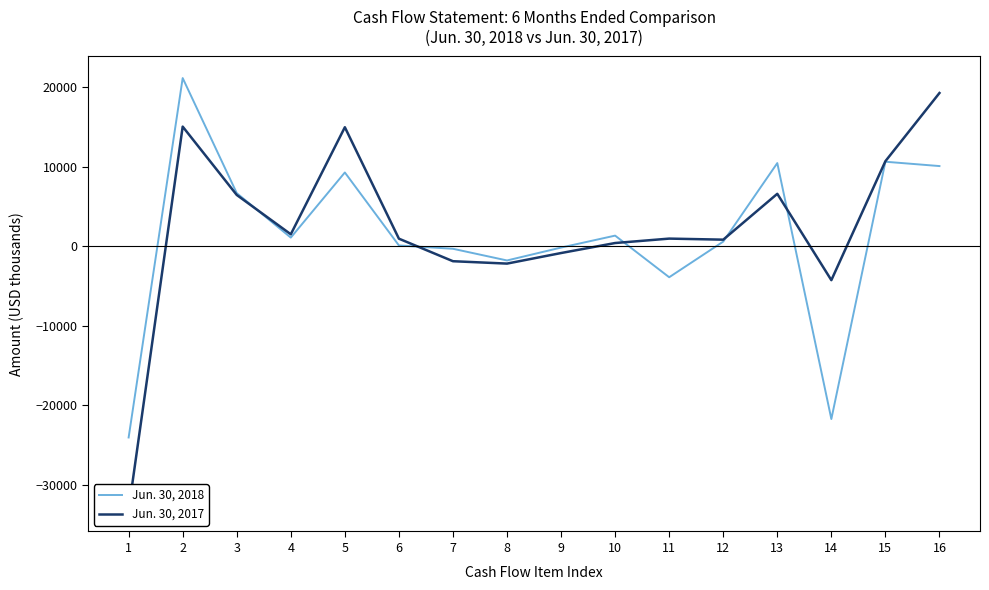

How many values in Jun. 30, 2018 are below zero?

6